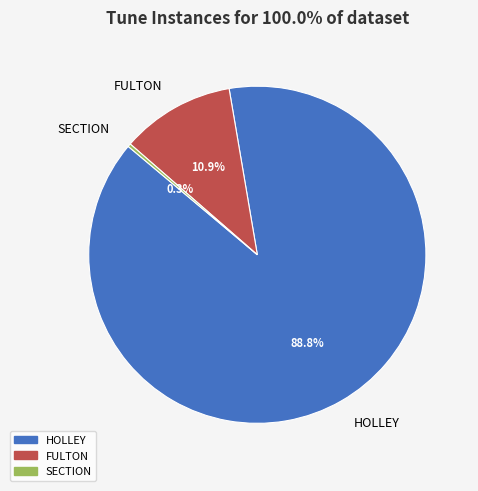

Which slice is the largest?

HOLLEY